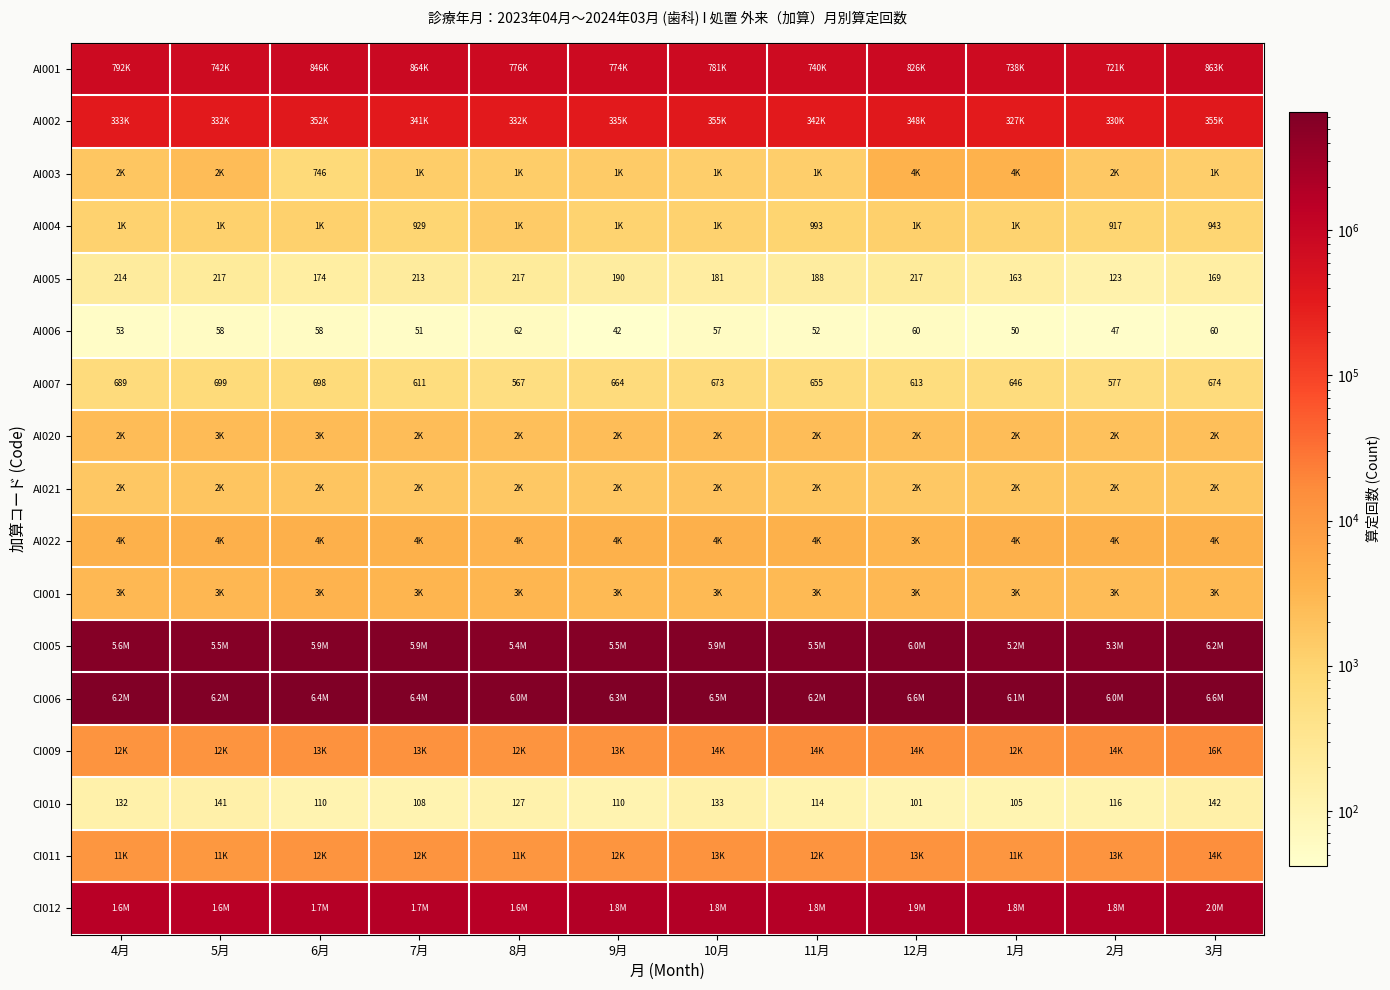

What is the minimum value for AI005?

123